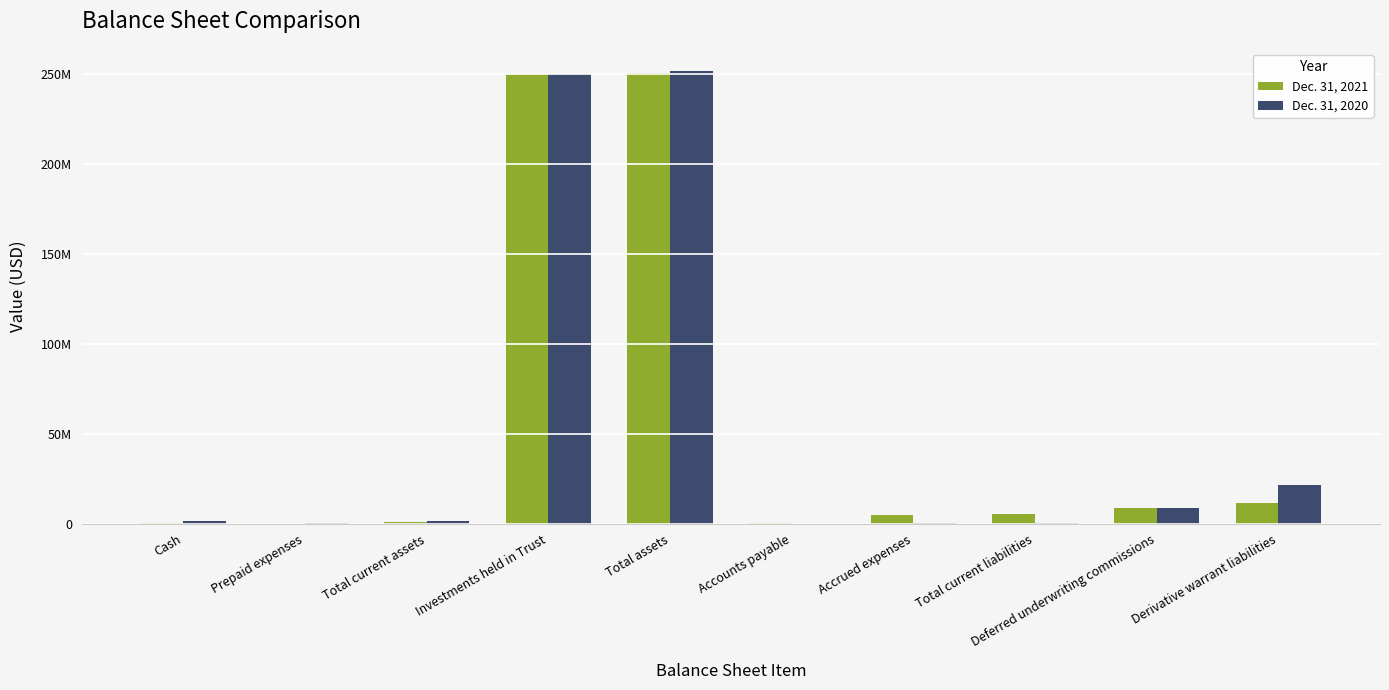

Reading left to right, list all the values displayed in this chart.

Dec. 31, 2021: 587171	100000	687171	250034128	250721299	233405	4784896	5378282	8750000	11571670
Dec. 31, 2020: 1277714	249389	1527103	250006919	251534022	6997	197590	381676	8750000	21374160